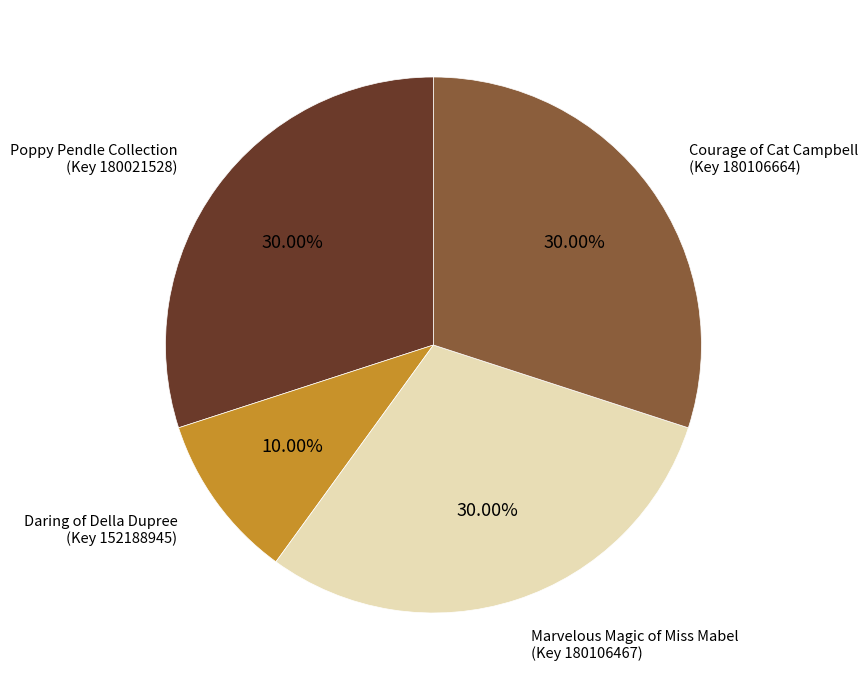

Is there a majority slice in this chart?

No